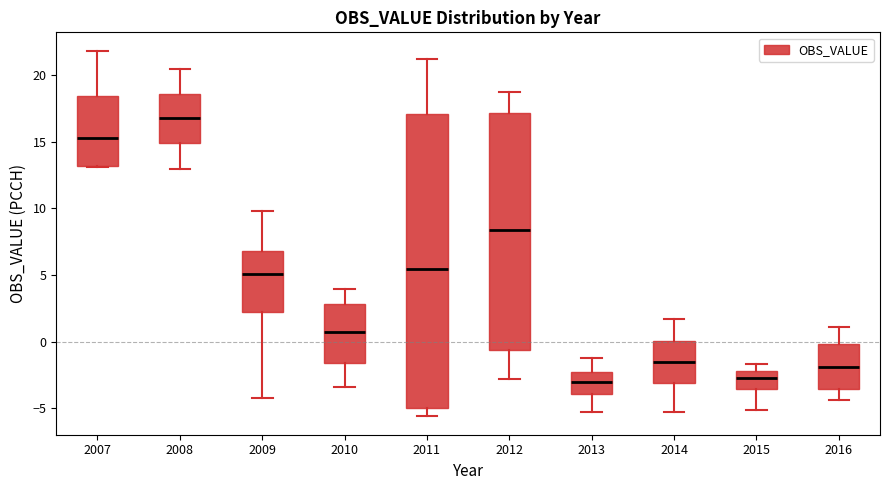

Reading left to right, read every box against the y-axis: the position of its median line, the range the box covers, and the ends of its whiskers. The values are not printed on the chart, so give them approximately, as read against the axis.

2007: median 15.5, box 13.0 to 18.5, whiskers 13.0 to 22.0
2008: median 16.5, box 15.0 to 18.5, whiskers 13.0 to 20.5
2009: median 5.0, box 2.0 to 7.0, whiskers -4.0 to 10.0
2010: median 0.5, box -1.5 to 3.0, whiskers -3.5 to 4.0
2011: median 5.5, box -5.0 to 17.0, whiskers -5.5 to 21.0
2012: median 8.5, box -0.5 to 17.0, whiskers -3.0 to 18.5
2013: median -3.0, box -4.0 to -2.0, whiskers -5.5 to -1.0
2014: median -1.5, box -3.0 to 0.0, whiskers -5.5 to 1.5
2015: median -2.5, box -3.5 to -2.0, whiskers -5.0 to -1.5
2016: median -2.0, box -3.5 to 0.0, whiskers -4.5 to 1.0